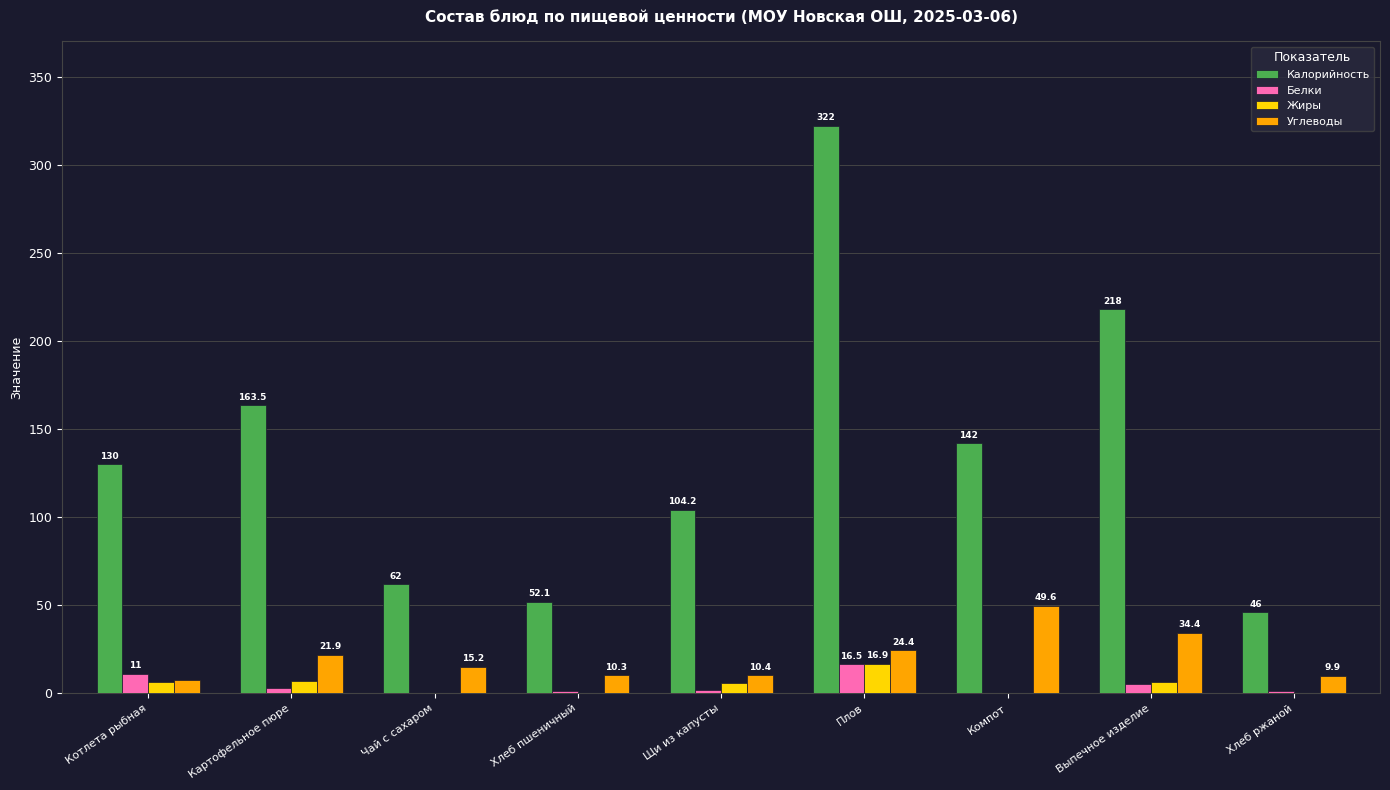

How many groups of bars are there?

9